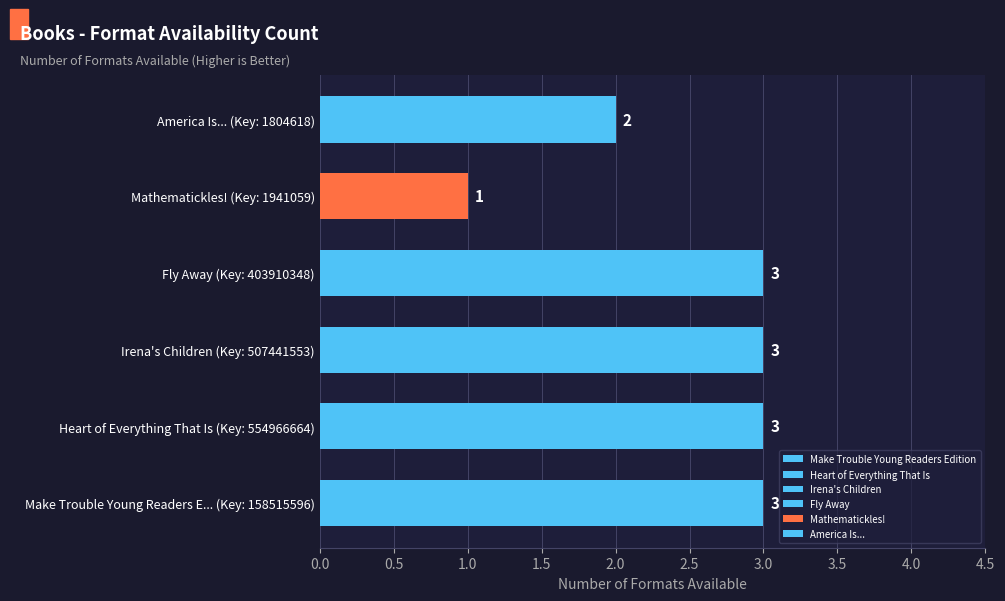

Approximately how many times larger is the value at Irena's Children (Key: 507441553) compared to Heart of Everything That Is (Key: 554966664)?

1.0